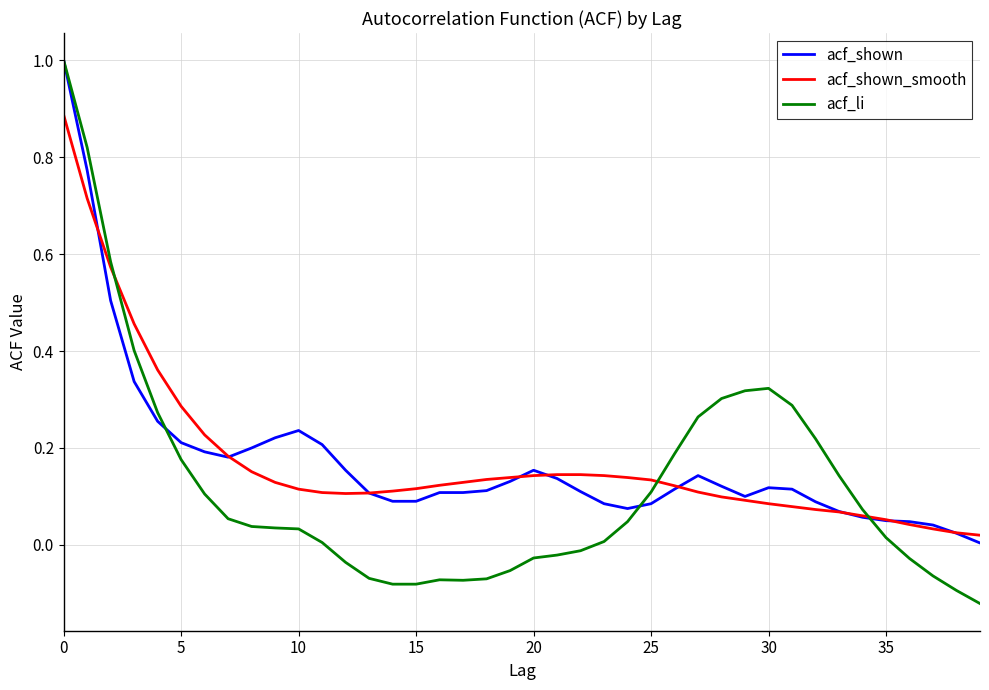

Which series has the widest spread of values?

acf_li